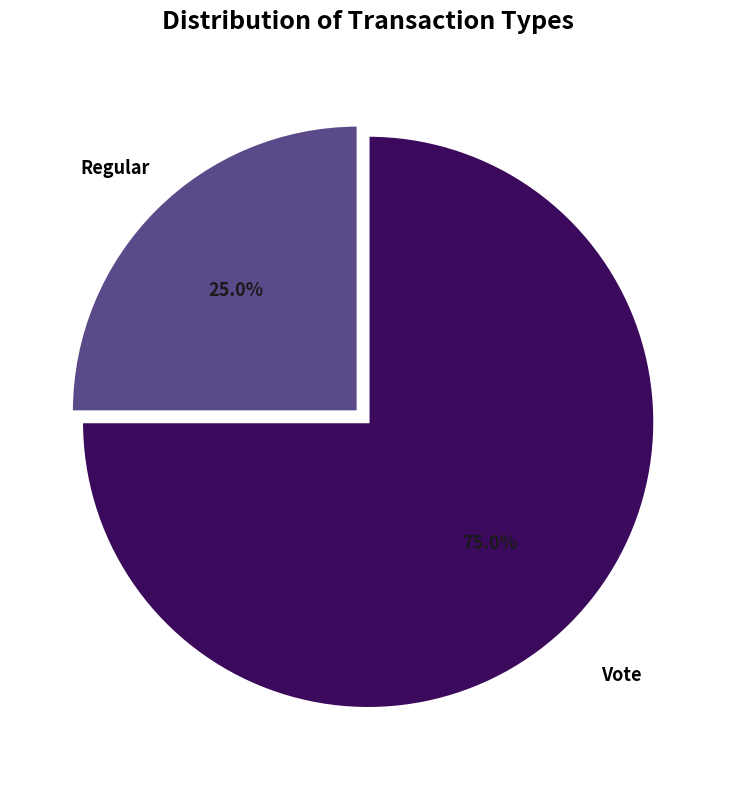

How many slices are in this pie chart?

2